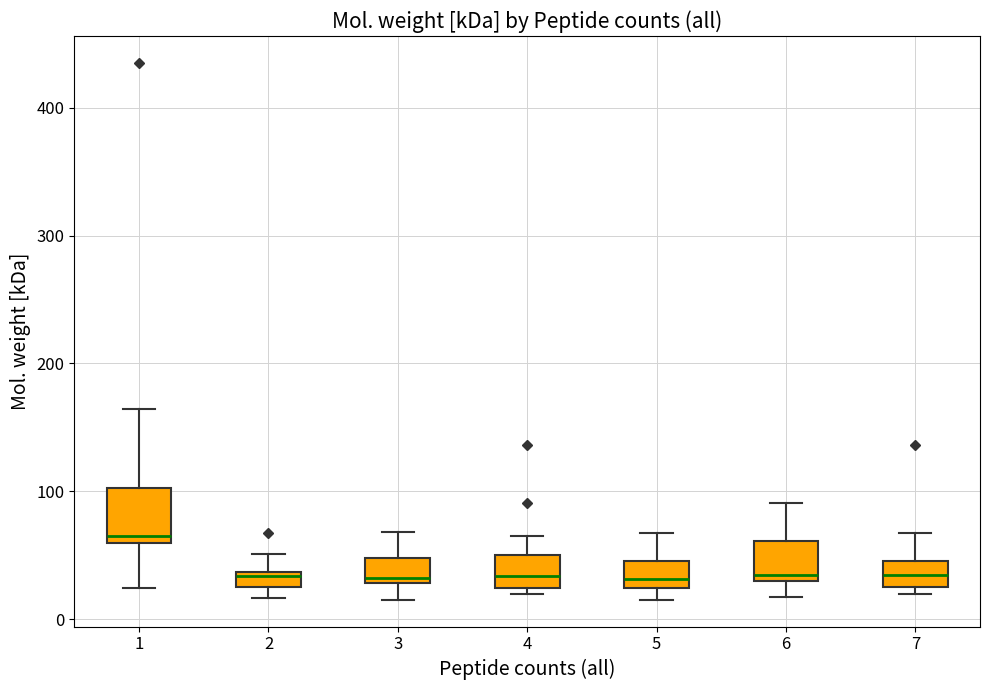

Where is the lower edge of the box at x = 1 on the y-axis? The values are not printed on the chart, so give them approximately, as read against the axis.

60